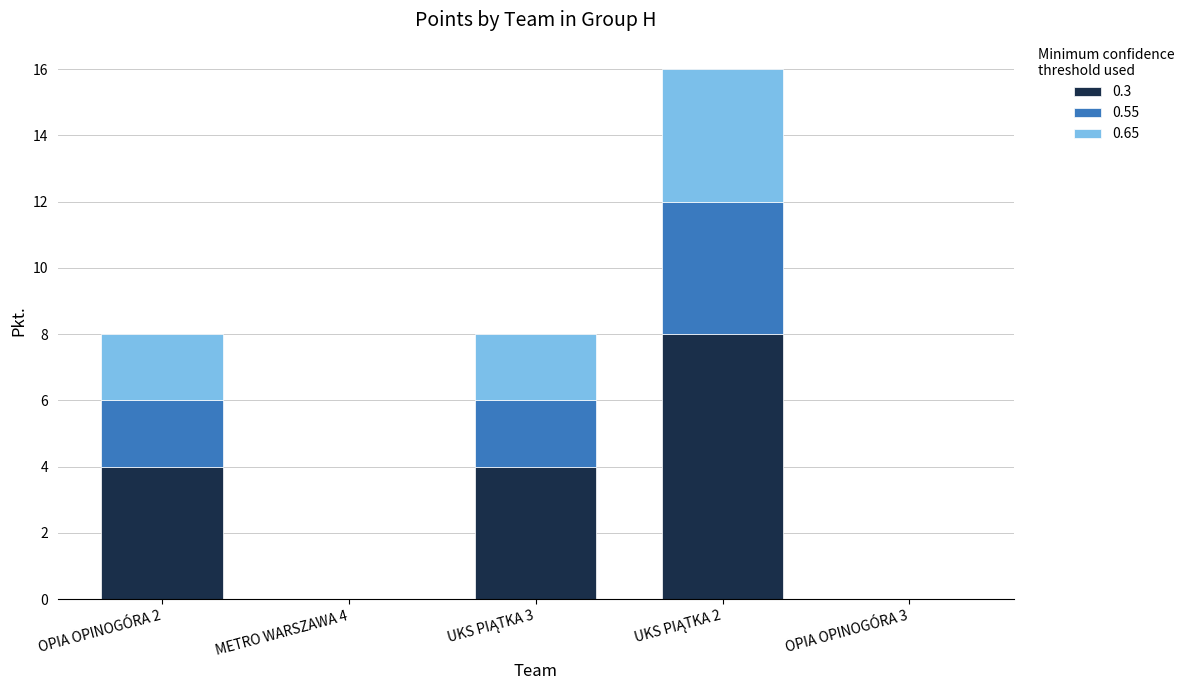

What is the sum of all 0.3 values?

16